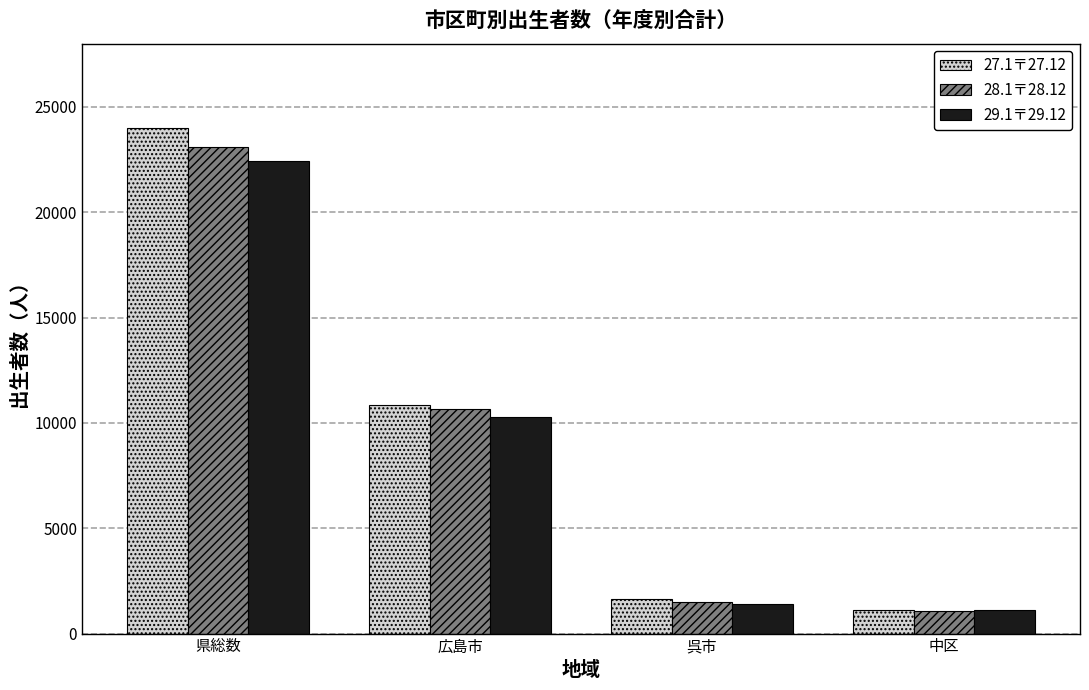

At which label does 27.1〒27.12 reach its peak?

県総数